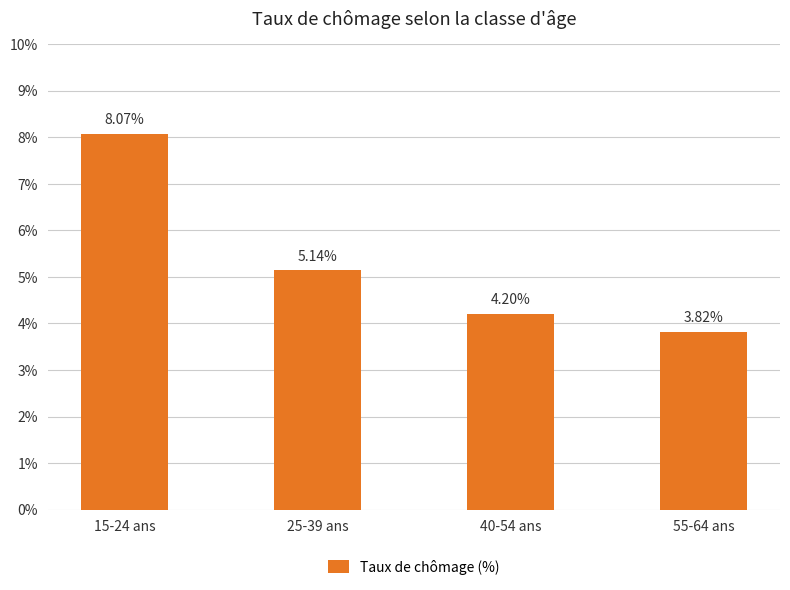

Rank the categories by value from lowest to highest.

55-64 ans, 40-54 ans, 25-39 ans, 15-24 ans